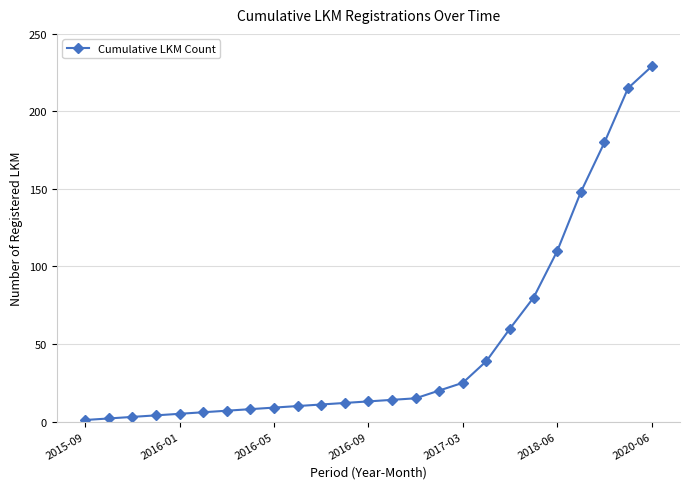

How many lines are shown in the chart?

1